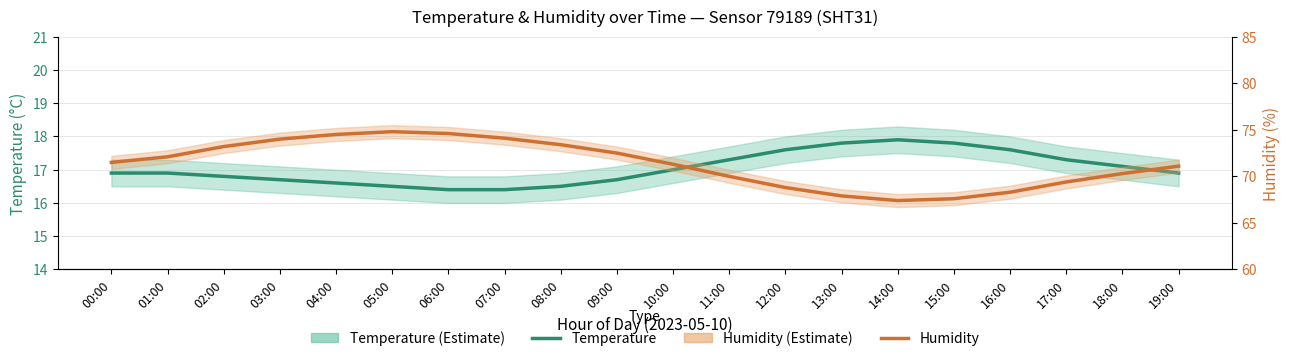

Reading right to left, transcribe all the data shown in this chart.

temperature: 19:00=16.9	18:00=17.1	17:00=17.3	16:00=17.6	15:00=17.8	14:00=17.9	13:00=17.8	12:00=17.6	11:00=17.3	10:00=17.0	09:00=16.7	08:00=16.5	07:00=16.4	06:00=16.4	05:00=16.5	04:00=16.6	03:00=16.7	02:00=16.8	01:00=16.9	00:00=16.9
humidity: 19:00=71.1	18:00=70.3	17:00=69.4	16:00=68.3	15:00=67.6	14:00=67.4	13:00=67.9	12:00=68.8	11:00=70.0	10:00=71.3	09:00=72.5	08:00=73.4	07:00=74.1	06:00=74.6	05:00=74.8	04:00=74.5	03:00=74.0	02:00=73.2	01:00=72.1	00:00=71.5